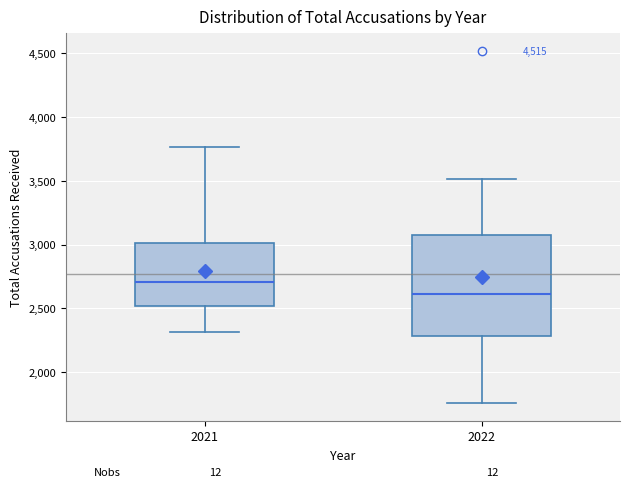

Reading left to right, read every box against the y-axis: the position of its median line, the range the box covers, and the ends of its whiskers. The values are not printed on the chart, so give them approximately, as read against the axis.

2021: median 2700, box 2500 to 3000, whiskers 2300 to 3750
2022: median 2600, box 2300 to 3100, whiskers 1750 to 3500